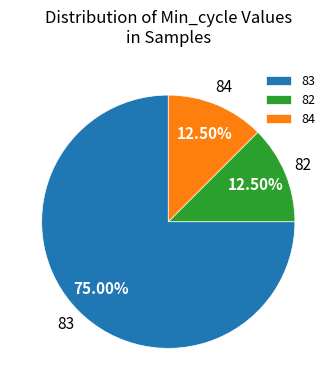

Count the number of slices in the pie.

3